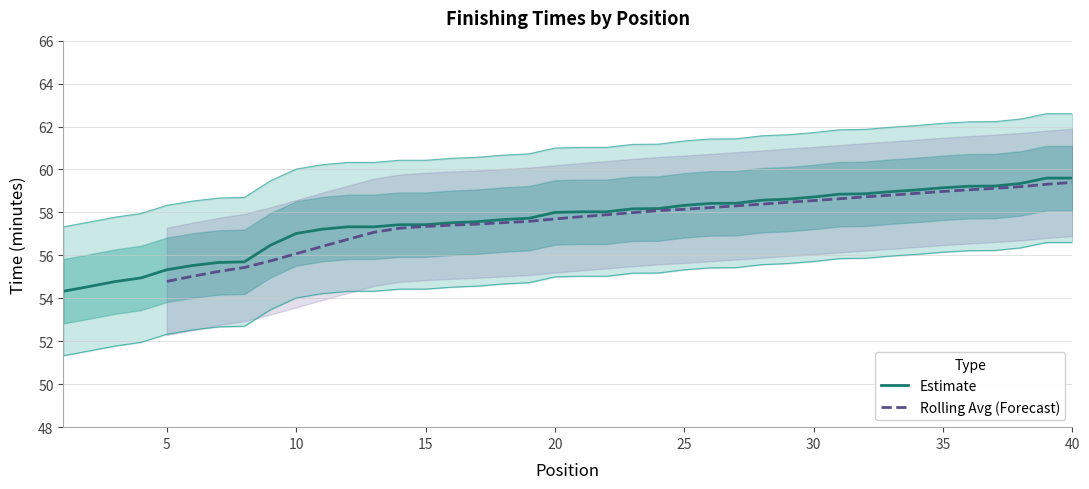

What is the value of the lower_band point at the 14th from the left?

54.4